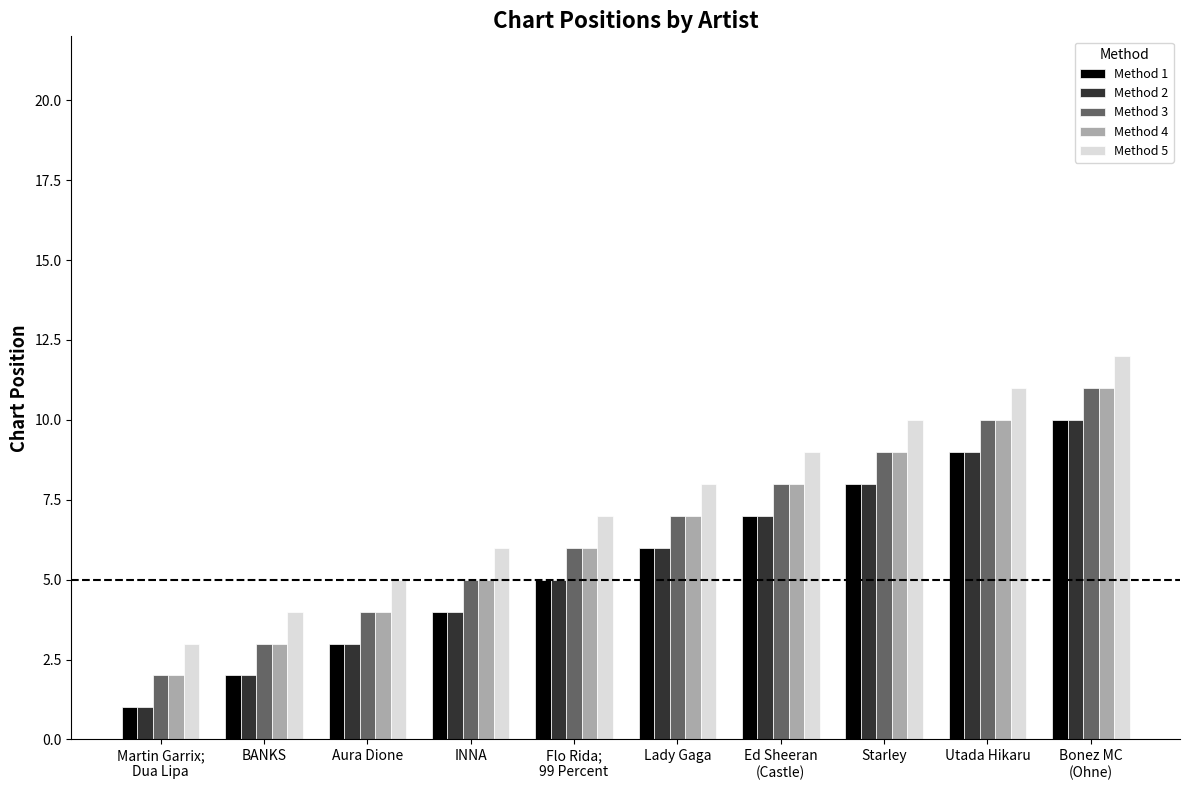

What is the total value across all series at Starley?

44